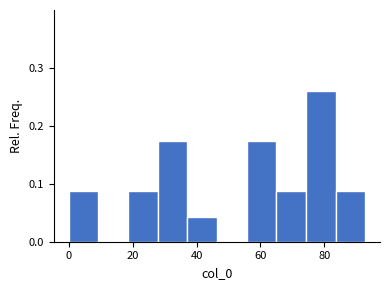

Reading left to right, transcribe this chart: for each bar, give the range it covers on the x-axis and its height. Neither the bar edges nor the heights are printed on the chart, so give them approximately, as read against the axes.

0 to 10: 0.09
10 to 18: 0
18 to 28: 0.09
28 to 38: 0.17
38 to 46: 0.04
46 to 56: 0
56 to 64: 0.17
64 to 74: 0.09
74 to 84: 0.26
84 to 92: 0.09